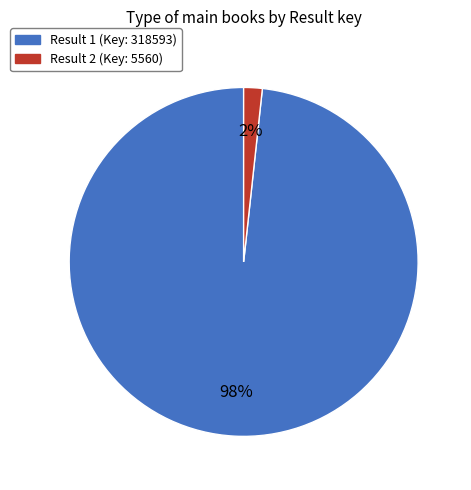

Is there any slice that represents more than half of the pie?

Yes